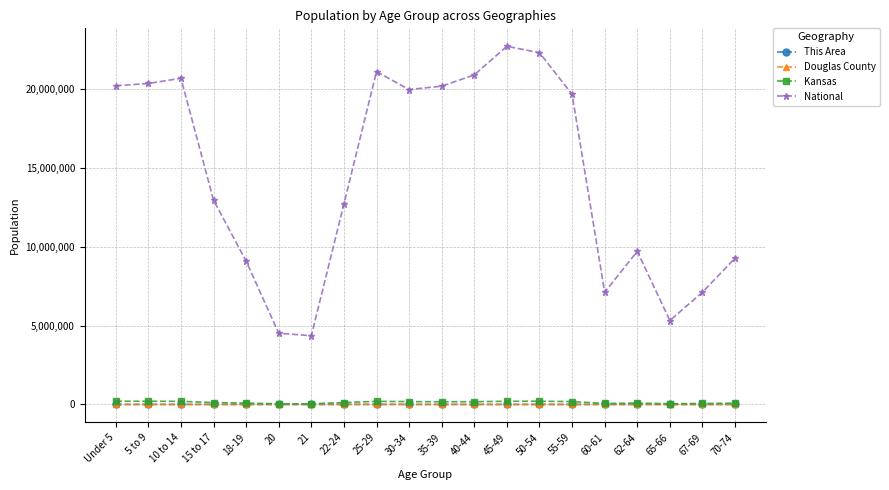

True or false: National and Kansas cross at least once.

False